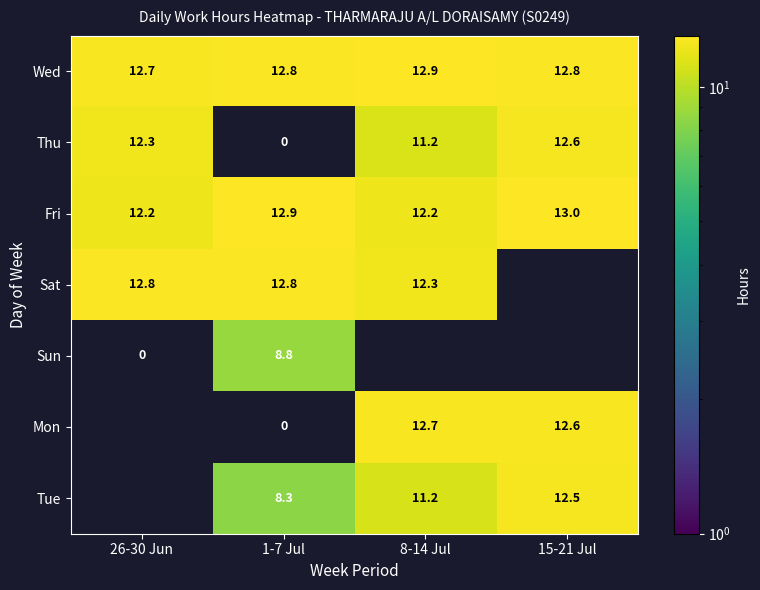

The Thu series shows 5.2 at 26-30 Jun. True or false?

False